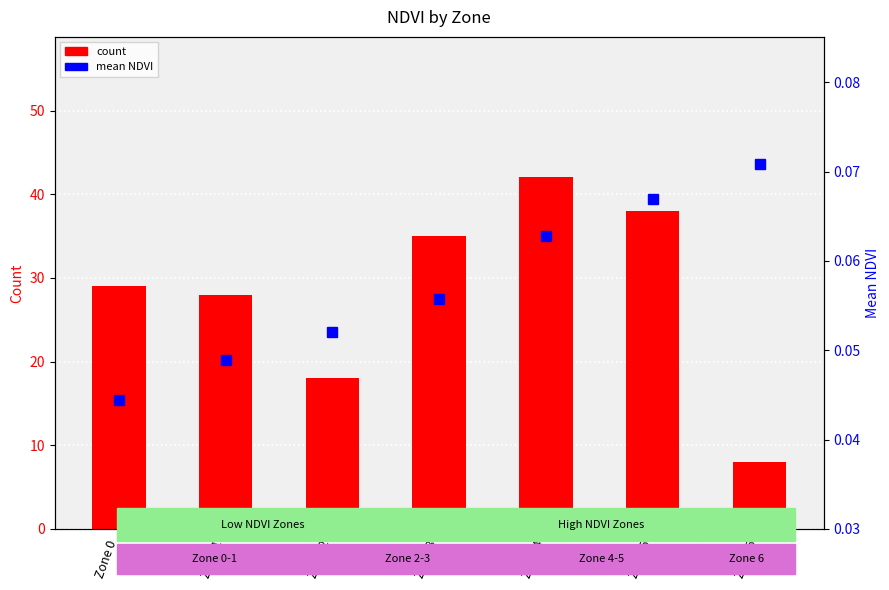

At which category is the sum across all series the highest?

Zone 4